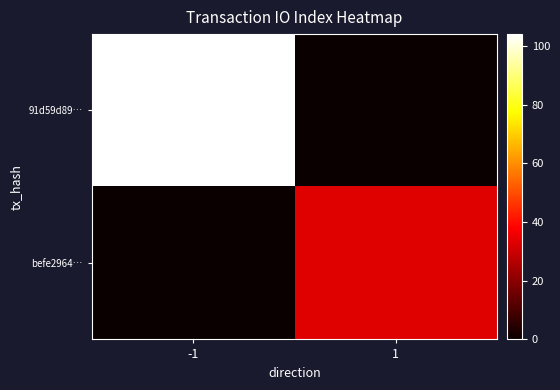

Reading right to left, transcribe all the data shown in this chart.

91d59d89…: 1=0	-1=104
befe2964…: 1=33	-1=0